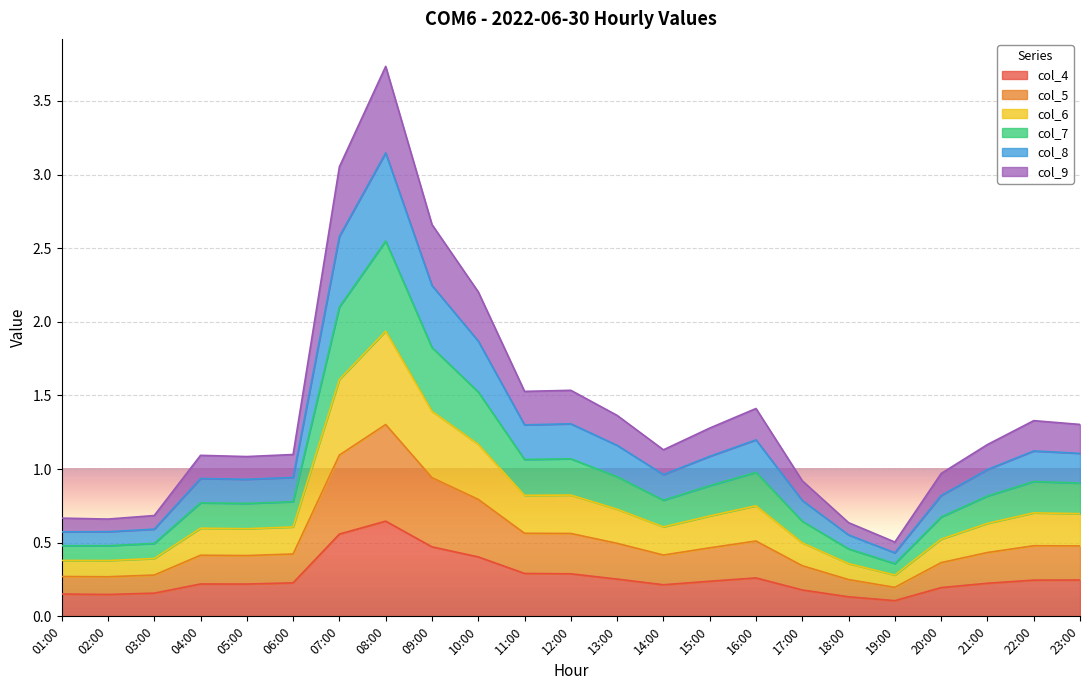

The value of col_4 at 15:00 is 0.2. True or false?

True